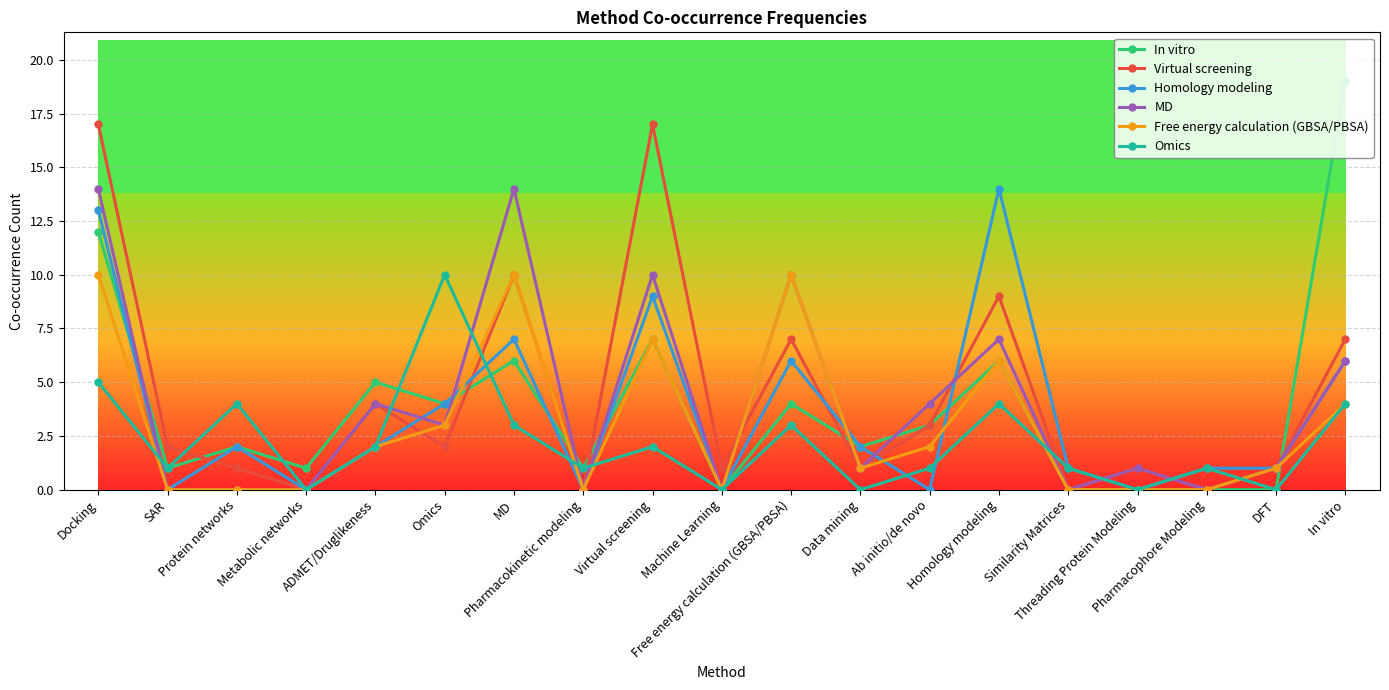

Is the value of Homology modeling at Ab initio/de novo greater than the value of Virtual screening at Homology modeling?

No